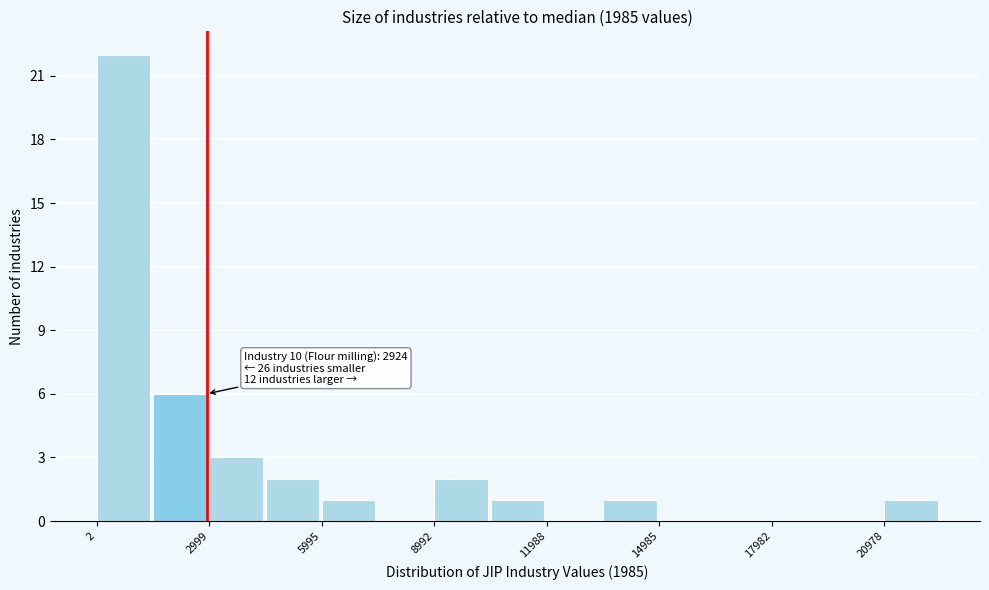

Around what value on the x-axis is the tallest bar? Give the approximate position of its centre, as read against the axis.

500